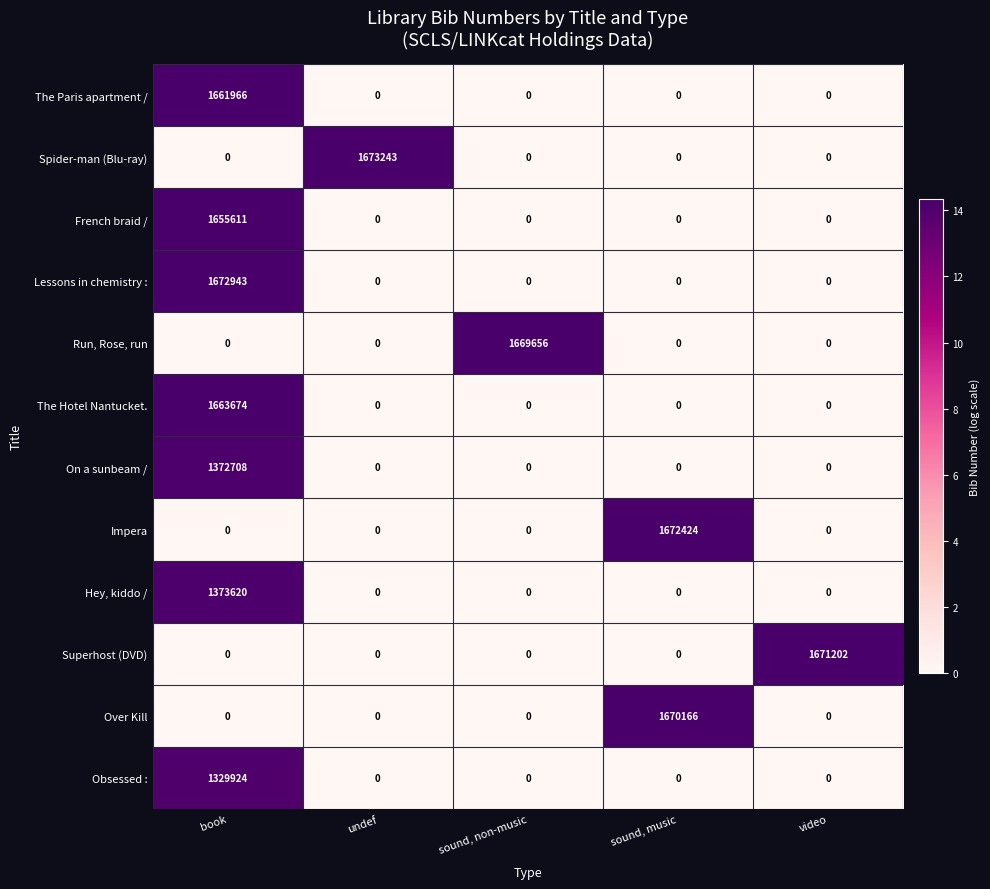

List the series in order of their peak value, lowest first.

Obsessed :, On a sunbeam /, Hey, kiddo /, French braid /, The Paris apartment /, The Hotel Nantucket., Run, Rose, run, Over Kill, Superhost (DVD), Impera, Lessons in chemistry :, Spider-man (Blu-ray)